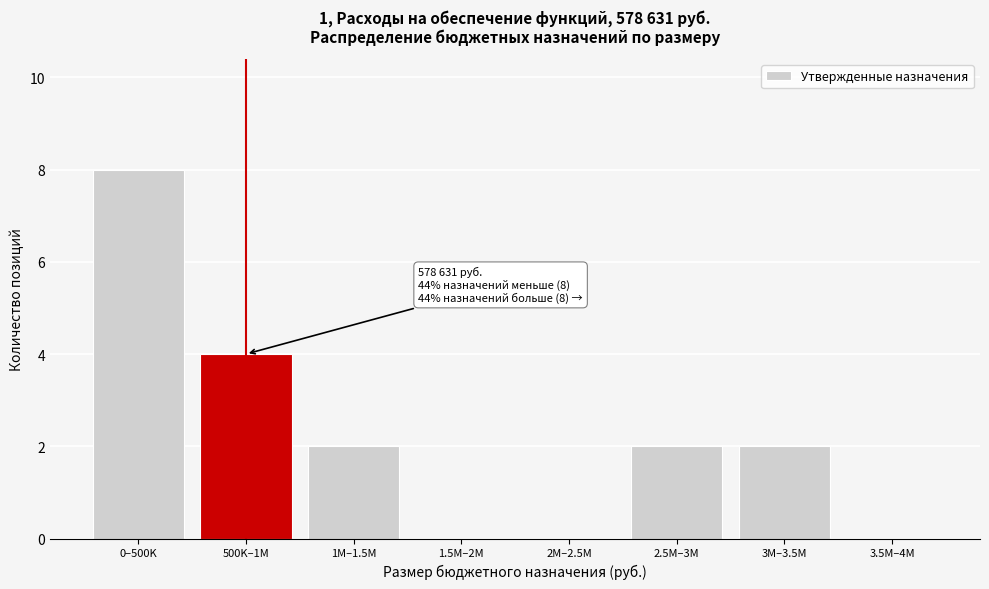

Reading left to right, list all the values displayed in this chart.

0–500K=8	500K–1M=4	1M–1.5M=2	1.5M–2M=0	2M–2.5M=0	2.5M–3M=2	3M–3.5M=2	3.5M–4M=0